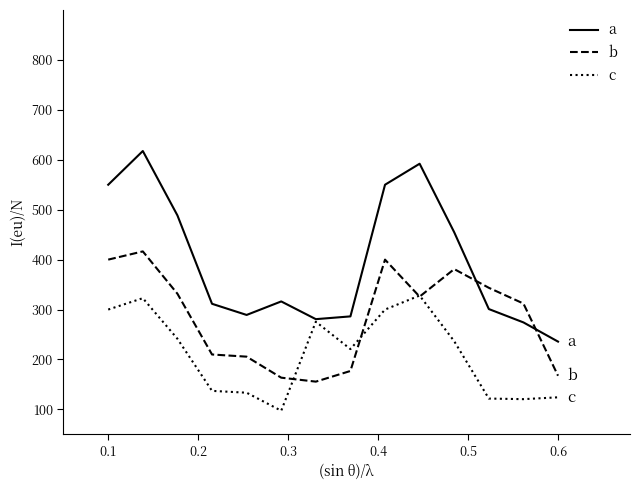

Rank the series by their average value, from lowest to highest.

c, b, a